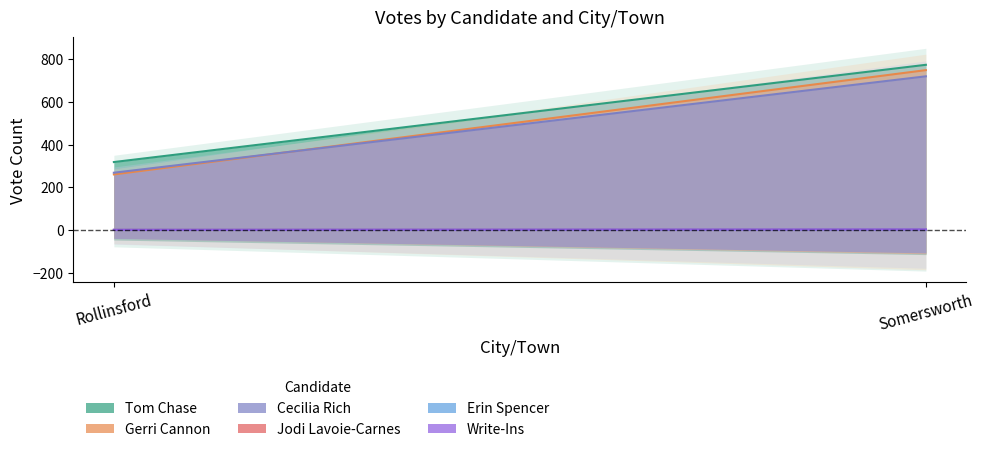

Reading right to left, what are all the values shown in this chart?

Tom Chase: 774	318
Gerri Cannon: 749	260
Cecilia Rich: 720	268
Jodi Lavoie-Carnes: 1	0
Erin Spencer: 1	0
Write-Ins: 2	0